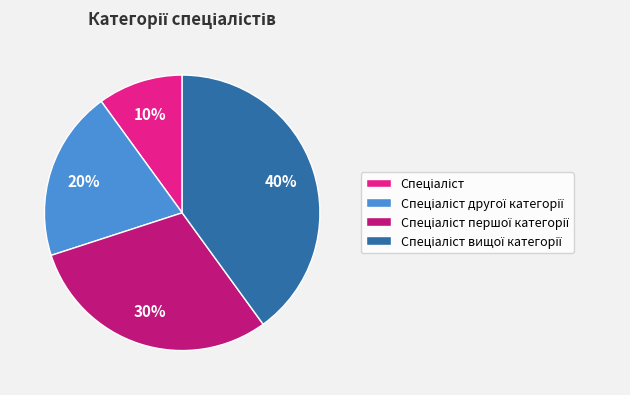

Does any single category account for the majority?

No